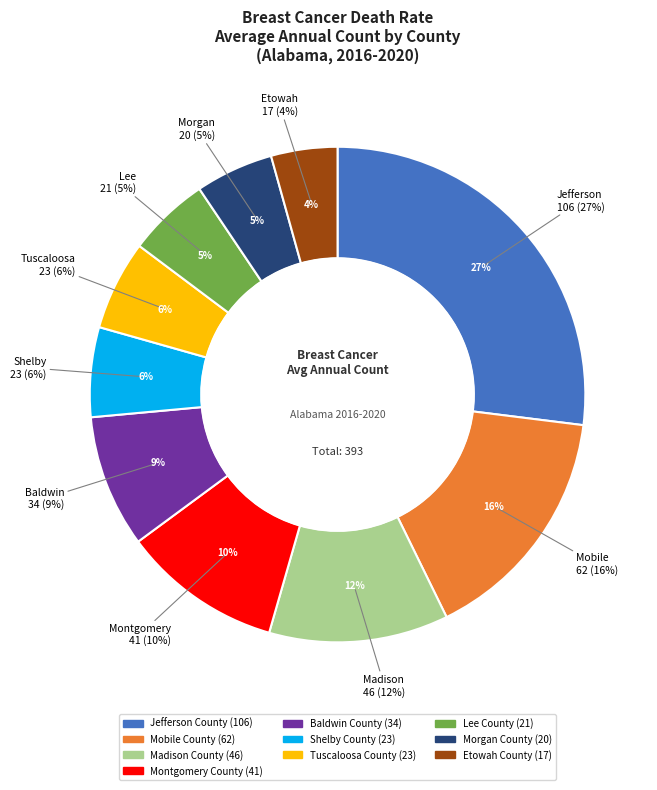

Which category has the smallest portion of the pie?

Etowah County